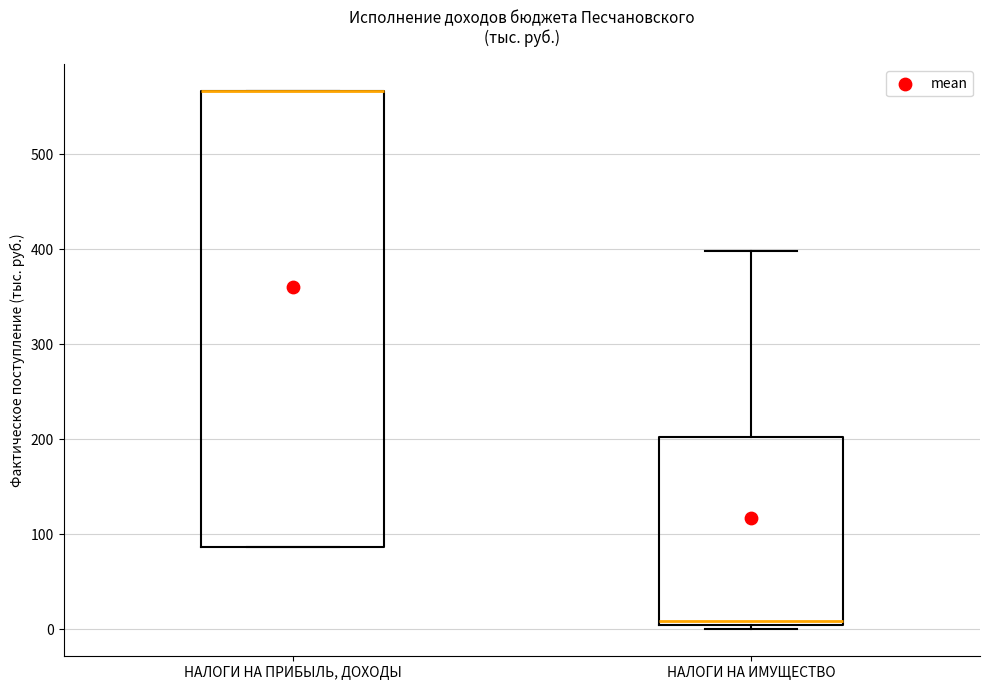

Comparing the boxes themselves (not the whiskers), which one is the tallest?

НАЛОГИ НА ПРИБЫЛЬ, ДОХОДЫ